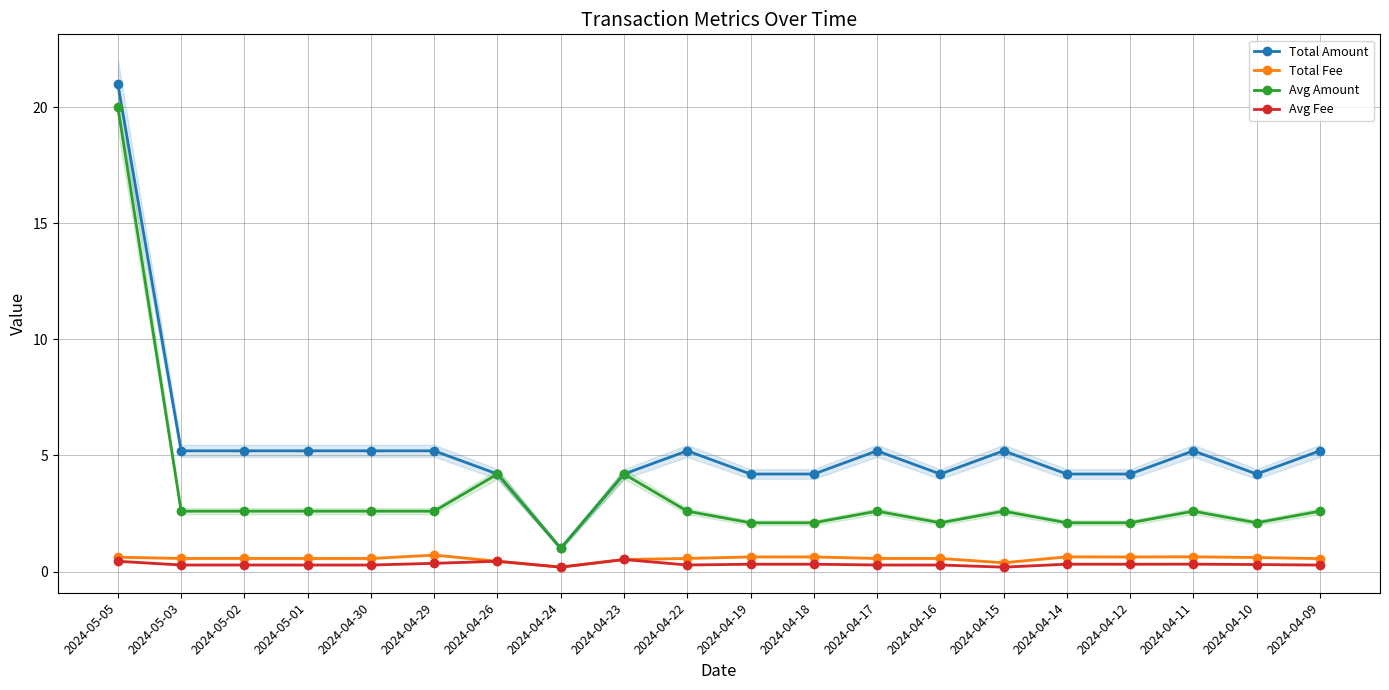

True or false: Total Amount and Total Fee cross at least once.

False